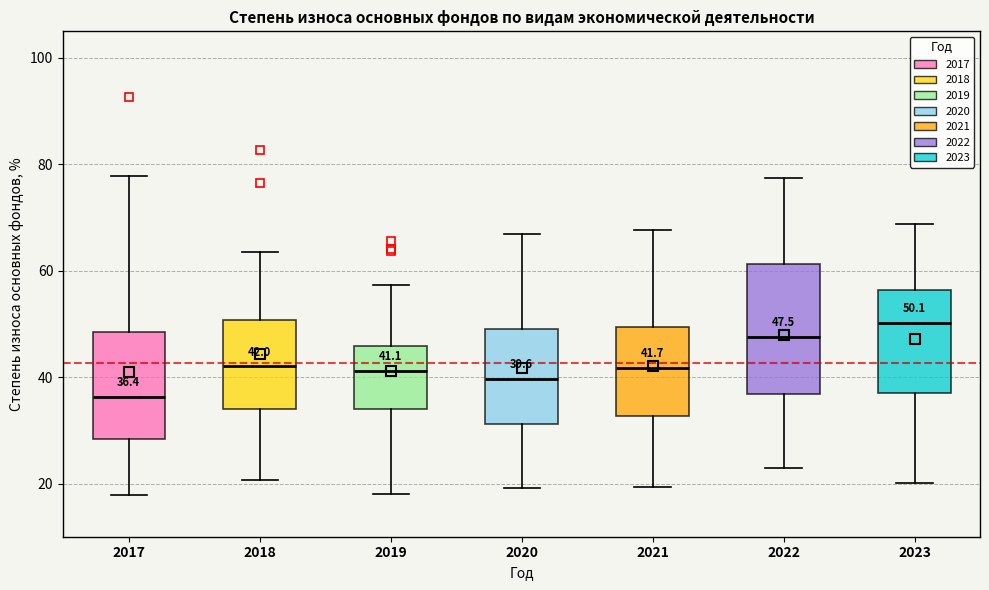

Which box's median line is the lowest?

2017